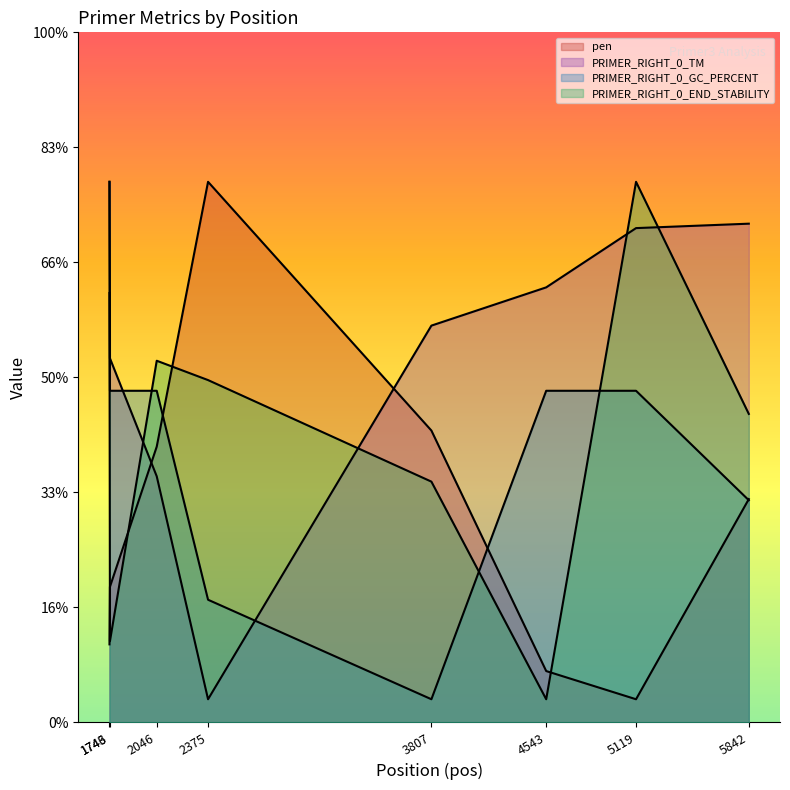

What is the approximate value of pen at 2046?

2.4